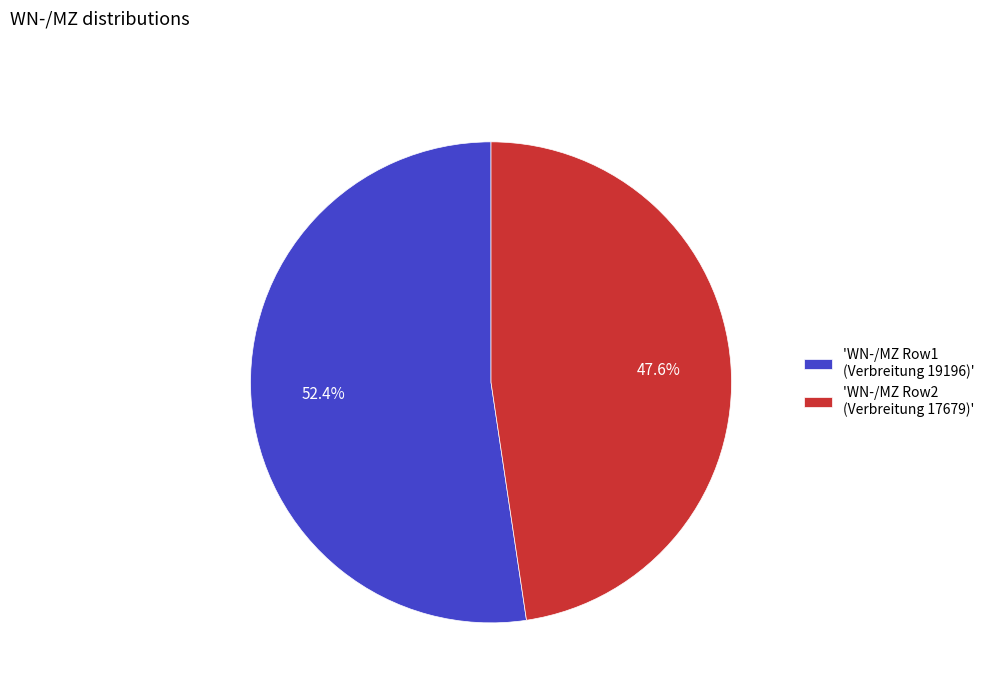

Which slice is the smallest?

'WN-/MZ Row2 (Verbreitung 17679)'